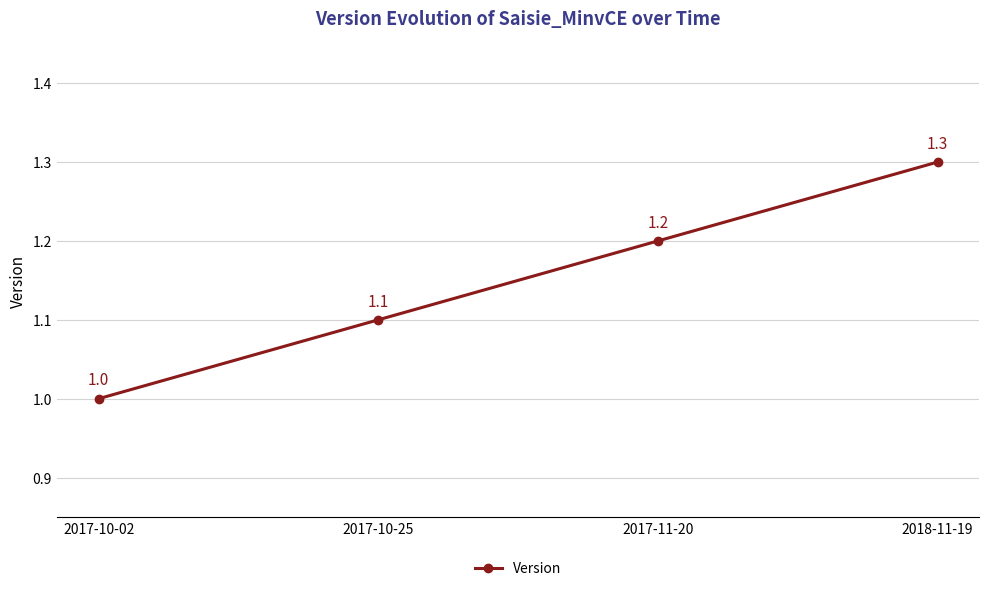

How many lines are shown in the chart?

1